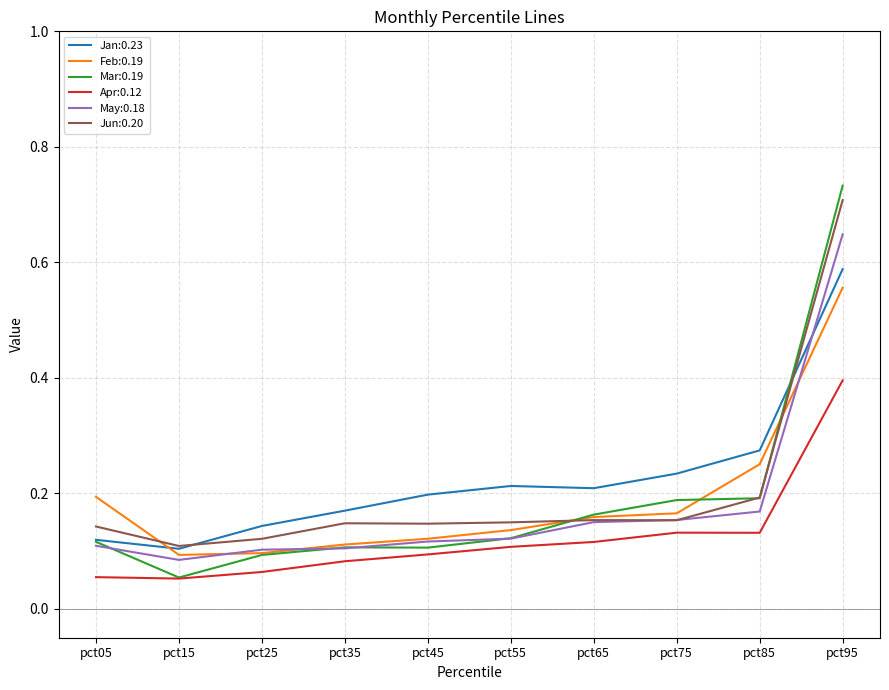

Which series has the widest spread of values?

Mar:0.19